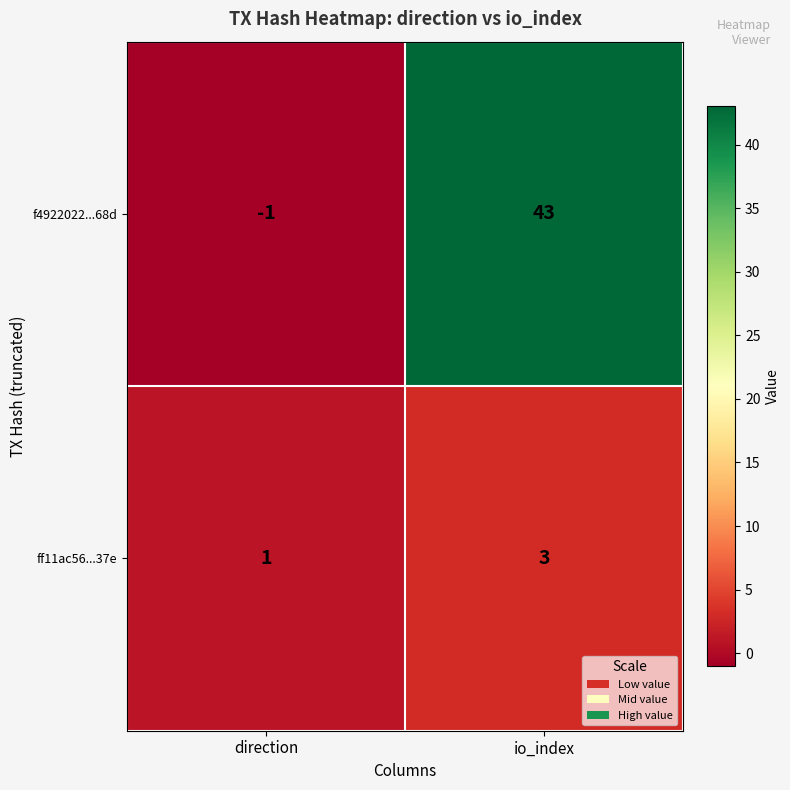

Between direction and io_index, which series saw the biggest shift?

f4922022...68d